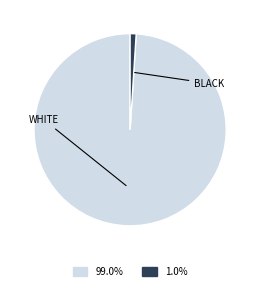

Does any single category account for the majority?

Yes